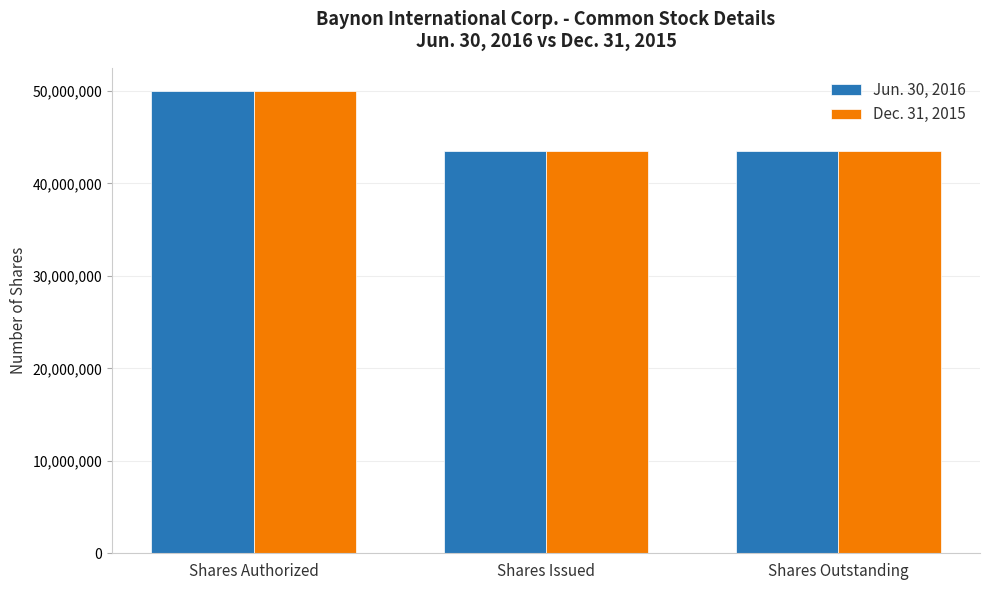

Which category has the highest value in the Jun. 30, 2016 series?

Shares Authorized